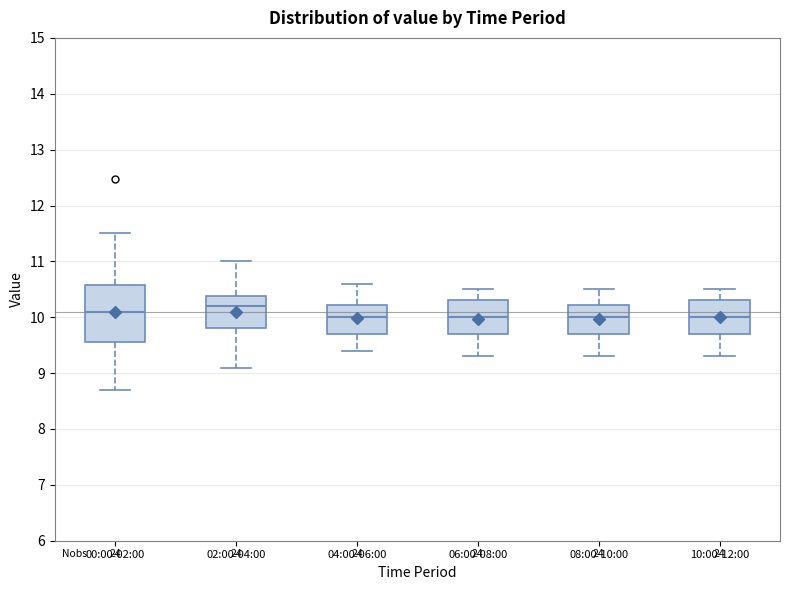

Reading left to right, read every box against the y-axis: the position of its median line, the range the box covers, and the ends of its whiskers. The values are not printed on the chart, so give them approximately, as read against the axis.

00:00-02:00: median 10.1, box 9.6 to 10.6, whiskers 8.7 to 11.5
02:00-04:00: median 10.2, box 9.8 to 10.4, whiskers 9.1 to 11.0
04:00-06:00: median 10.0, box 9.7 to 10.2, whiskers 9.4 to 10.6
06:00-08:00: median 10.0, box 9.7 to 10.3, whiskers 9.3 to 10.5
08:00-10:00: median 10.0, box 9.7 to 10.2, whiskers 9.3 to 10.5
10:00-12:00: median 10.0, box 9.7 to 10.3, whiskers 9.3 to 10.5